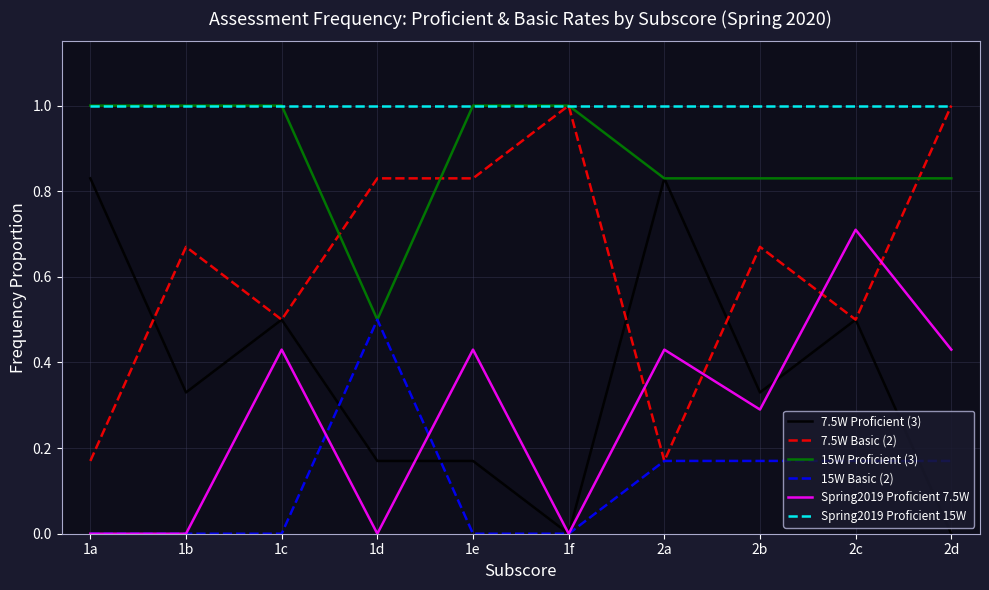

True or false: 15W Basic (2) and Spring2019 Proficient 15W intersect in this chart.

False